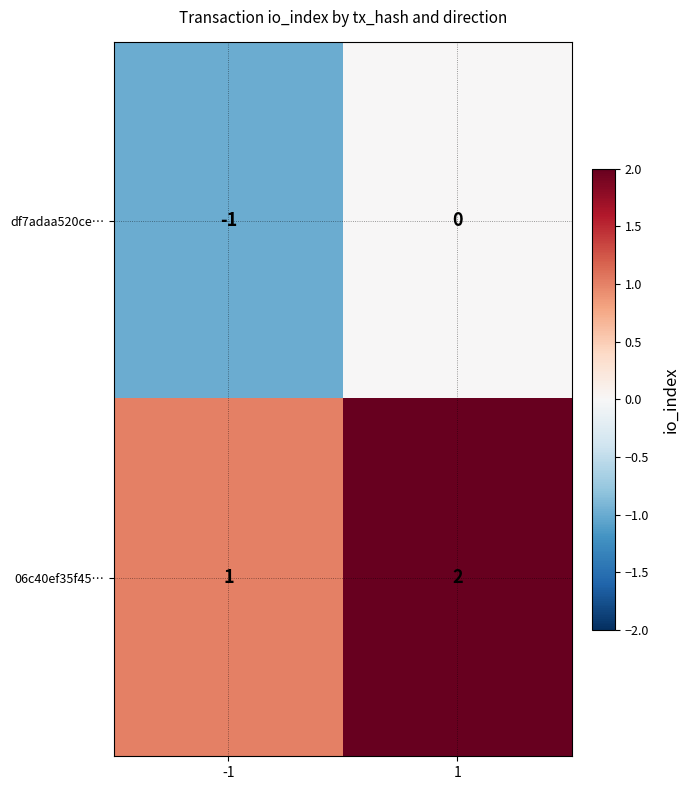

What is the sum of the 06c40ef35f45… values at -1 and 1?

3